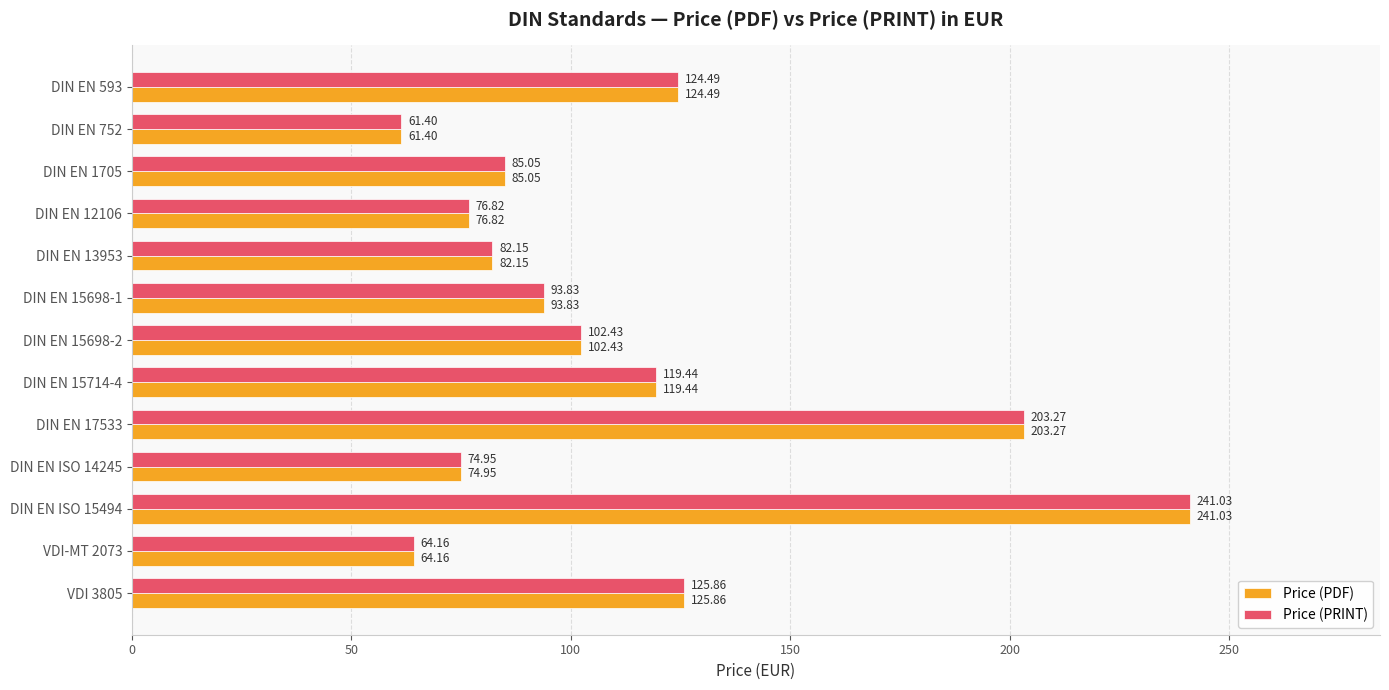

What is the total value across all series at VDI 3805?

251.7